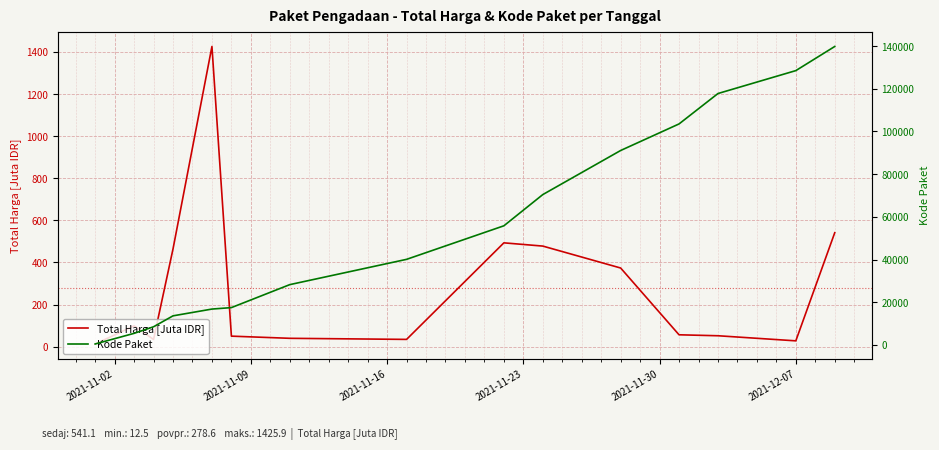

At how many categories does at least one series exceed 91274?

4